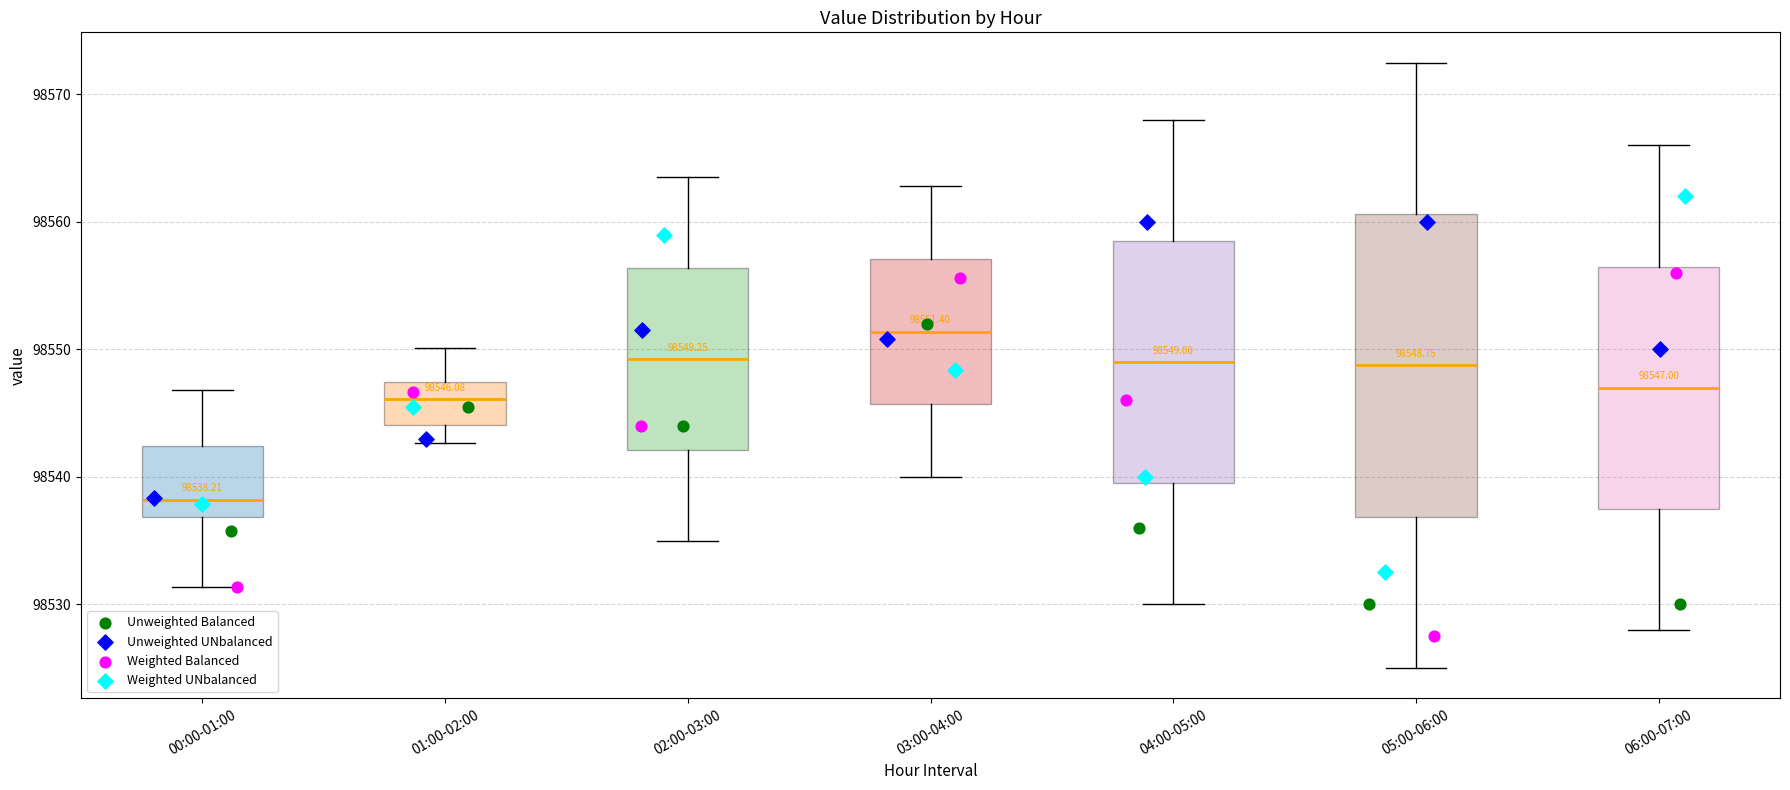

Which box is the tallest, from its lower edge to its upper edge?

05:00-06:00